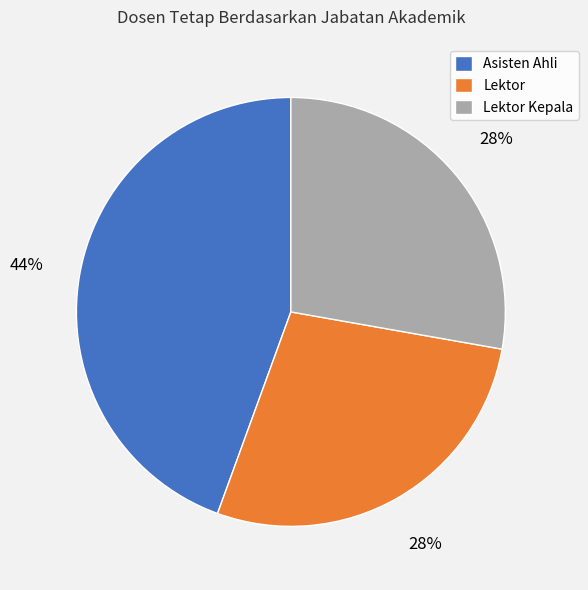

Is it true that Lektor is 41% of the pie?

False